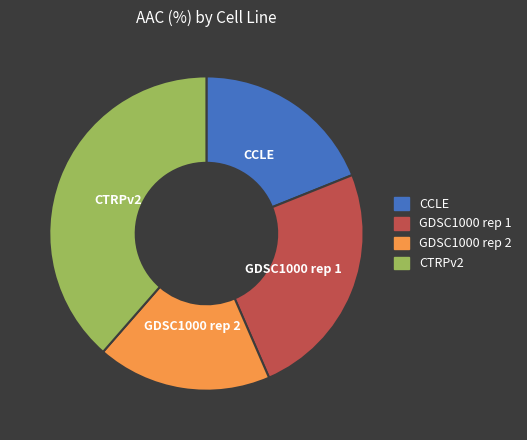

Between GDSC1000 rep 2 and GDSC1000 rep 1, which is larger?

GDSC1000 rep 1